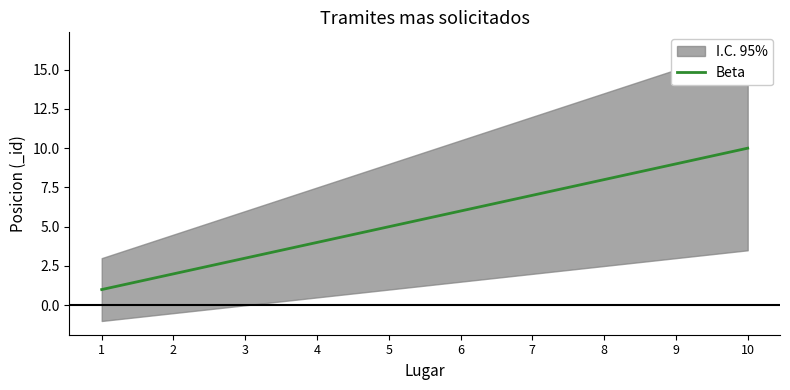

How many data points are less than 6?

5